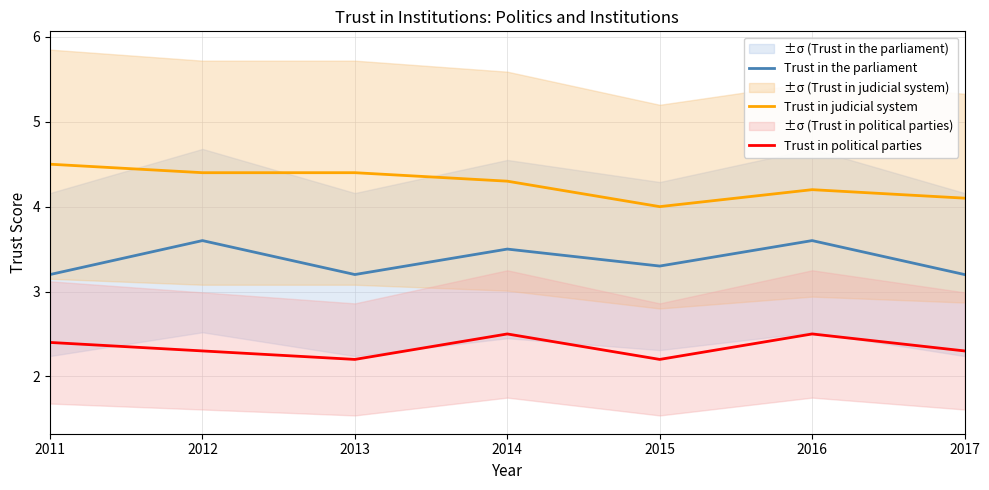

Which series has the widest spread of values?

Trust in judicial system